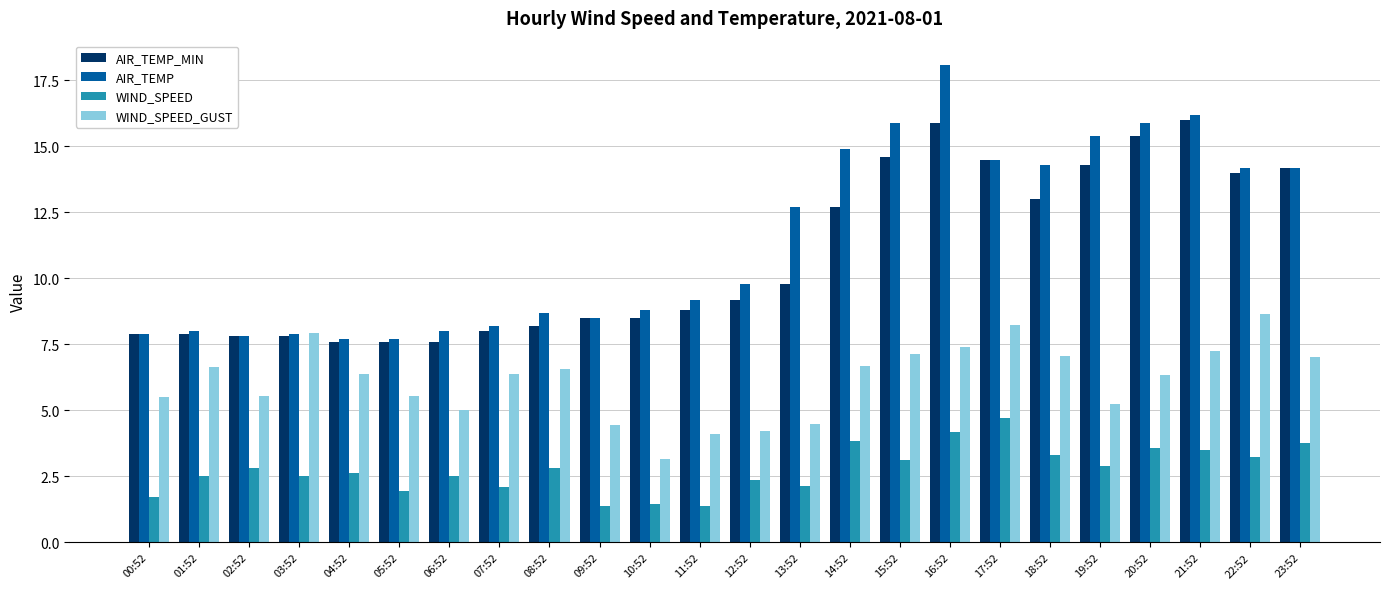

Rank the series at 19:52 from highest to lowest value.

AIR_TEMP, AIR_TEMP_MIN, WIND_SPEED_GUST, WIND_SPEED